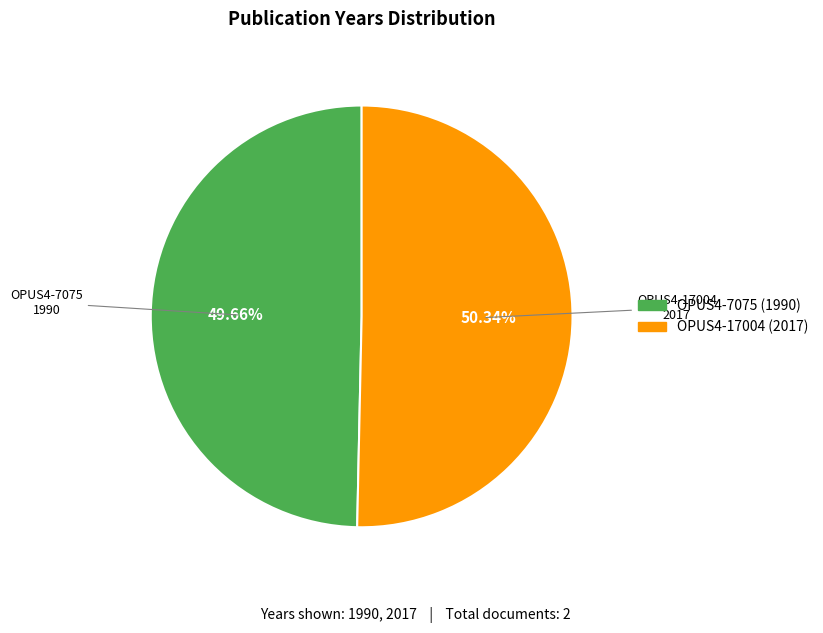

What is the majority slice?

OPUS4-17004